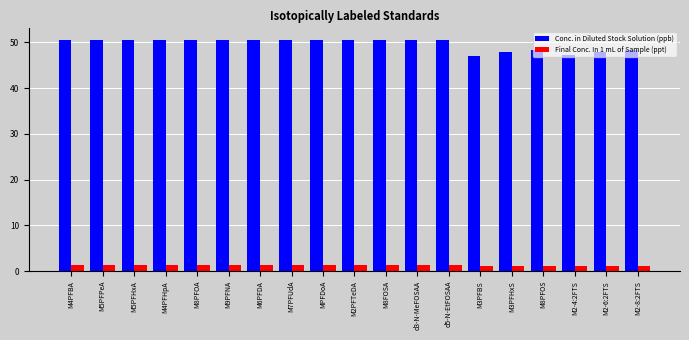

Rank the series by their maximum value, from highest to lowest.

Conc. in Diluted Stock Solution (ppb), Final Conc. In 1 mL of Sample (ppt)